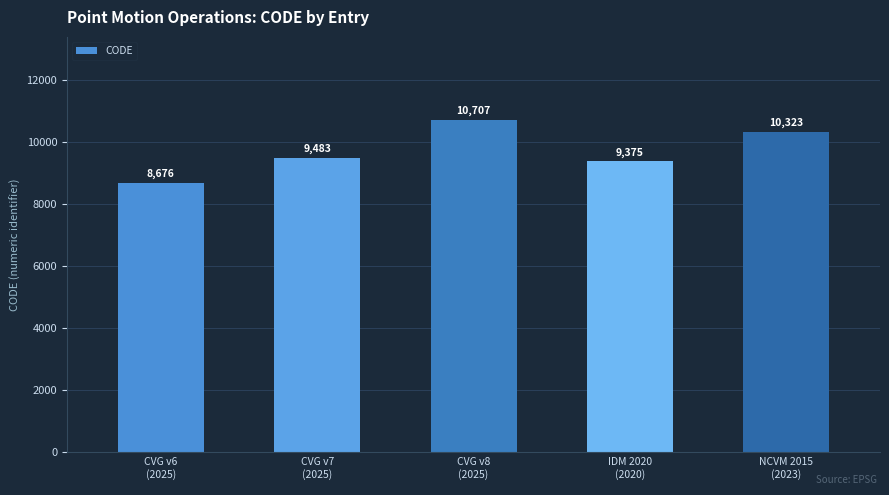

What is the minimum value shown in the chart?

8676